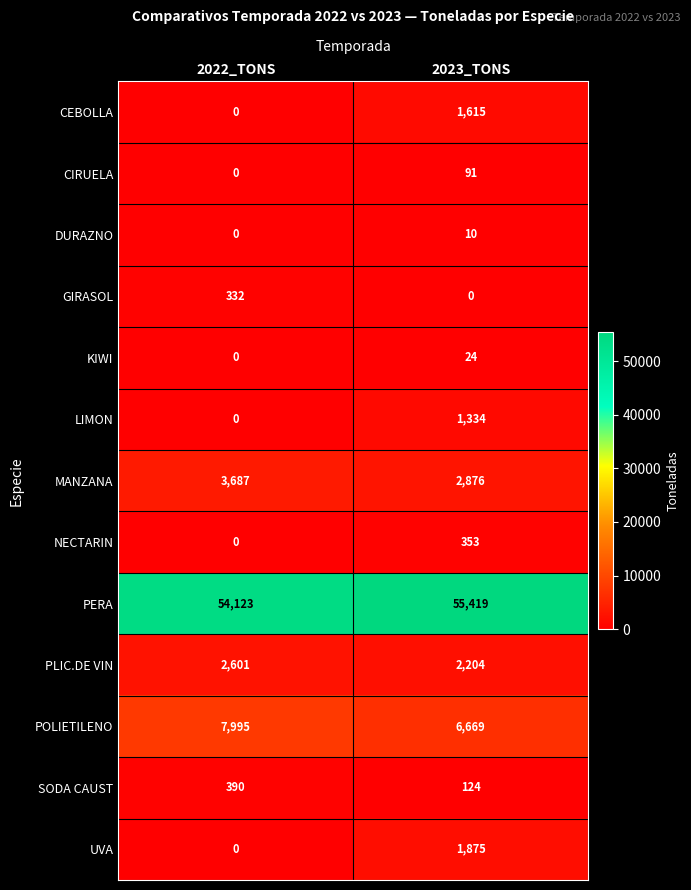

Which series has the widest spread of values?

UVA